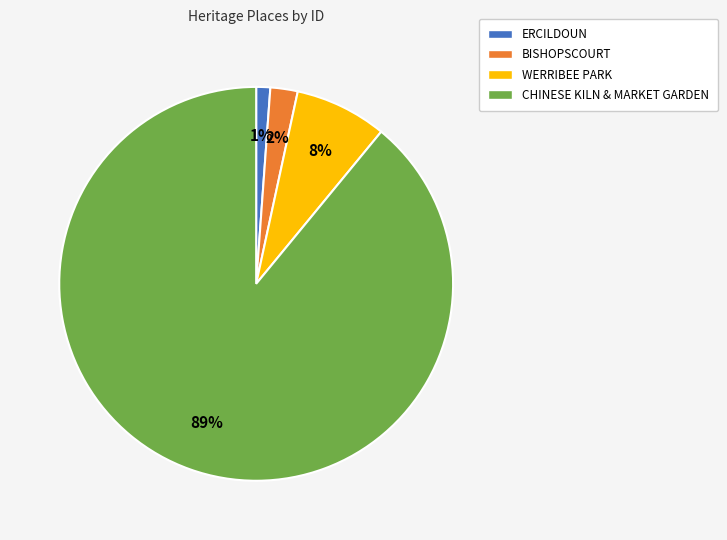

Rank the categories by value from highest to lowest.

CHINESE KILN & MARKET GARDEN, WERRIBEE PARK, BISHOPSCOURT, ERCILDOUN